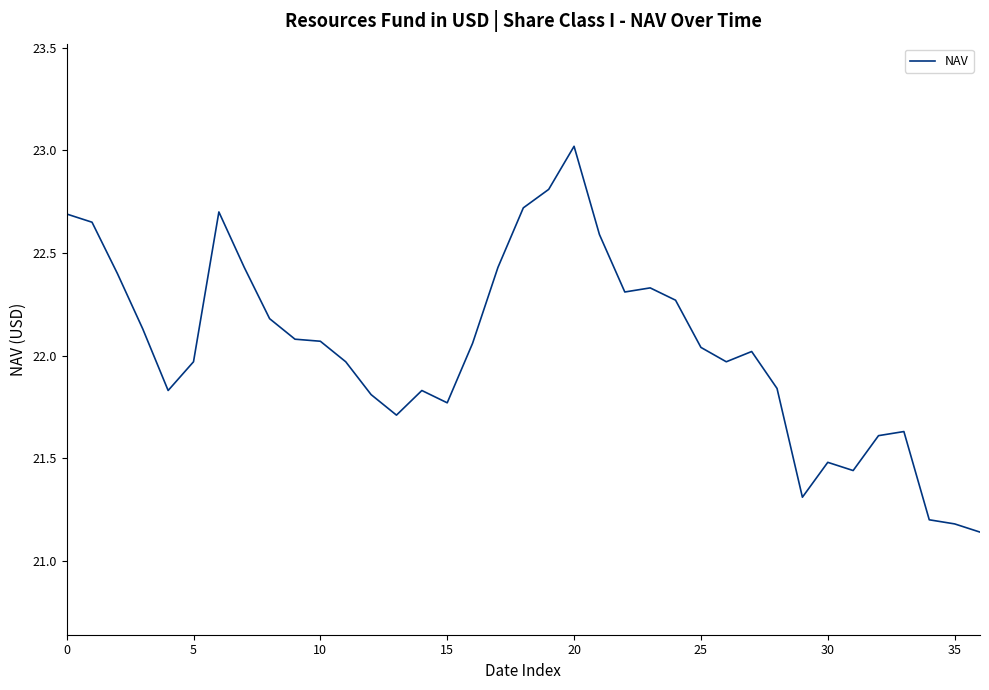

Count the number of data series in this chart.

1